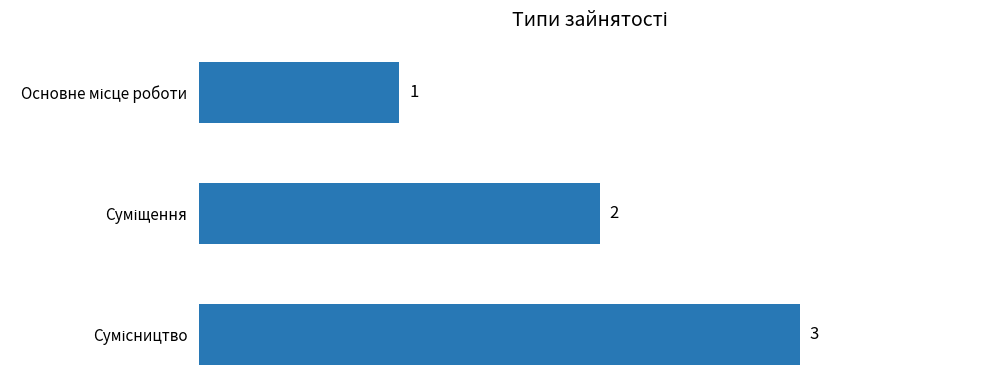

Does the chart contain any negative values?

No